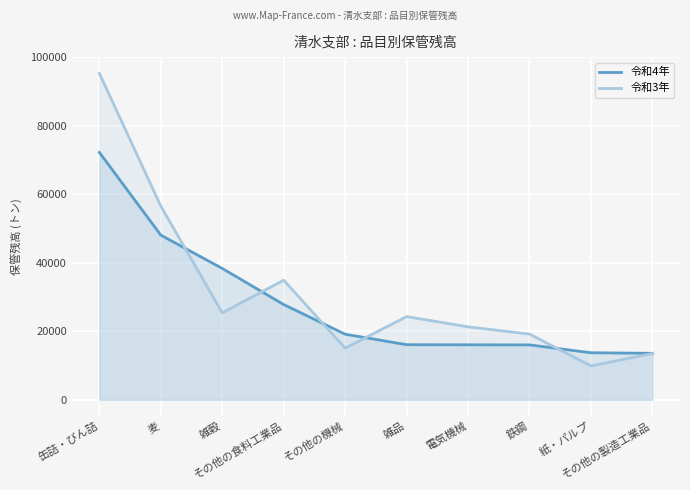

Which series ends up on top after the final intersection of 令和3年 and 令和4年?

令和4年